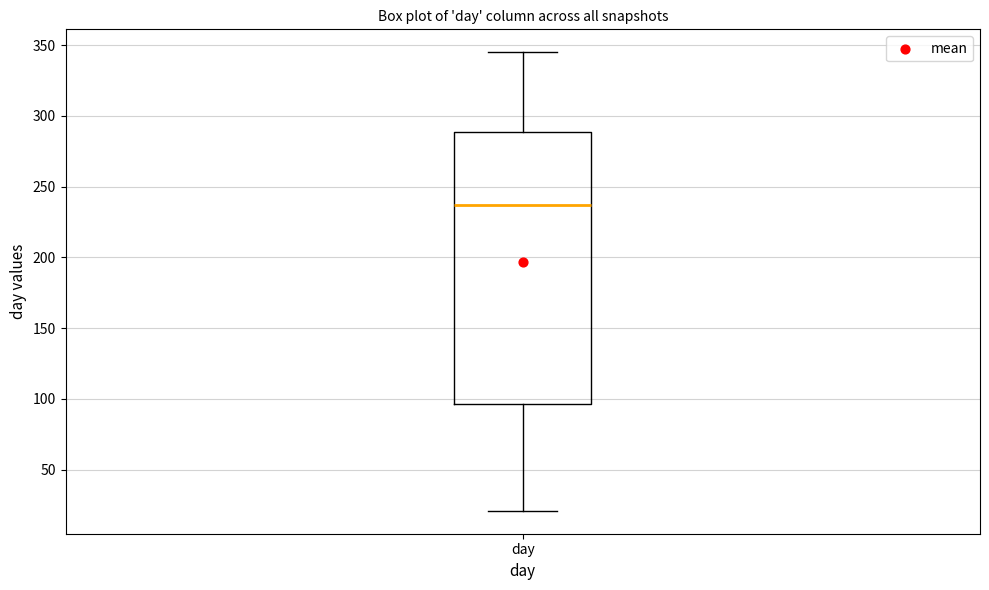

Where does the median line of the box for day sit on the y-axis? The values are not printed on the chart, so give them approximately, as read against the axis.

235